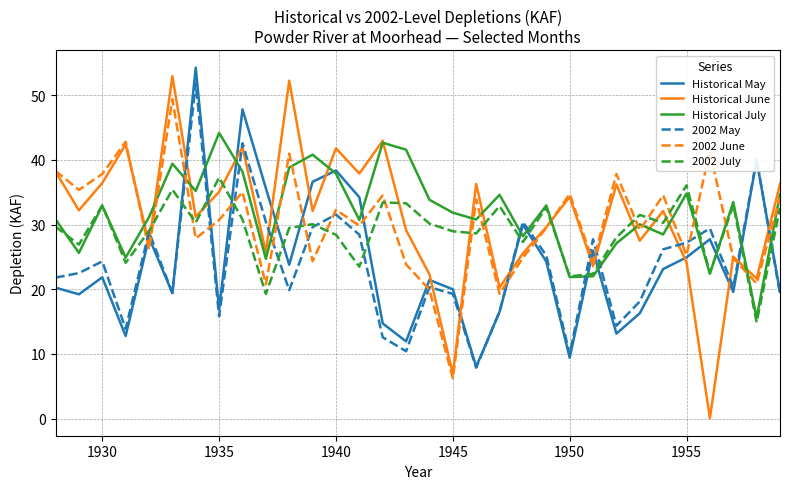

How many times do 2002 June and 2002 May cross each other?

18